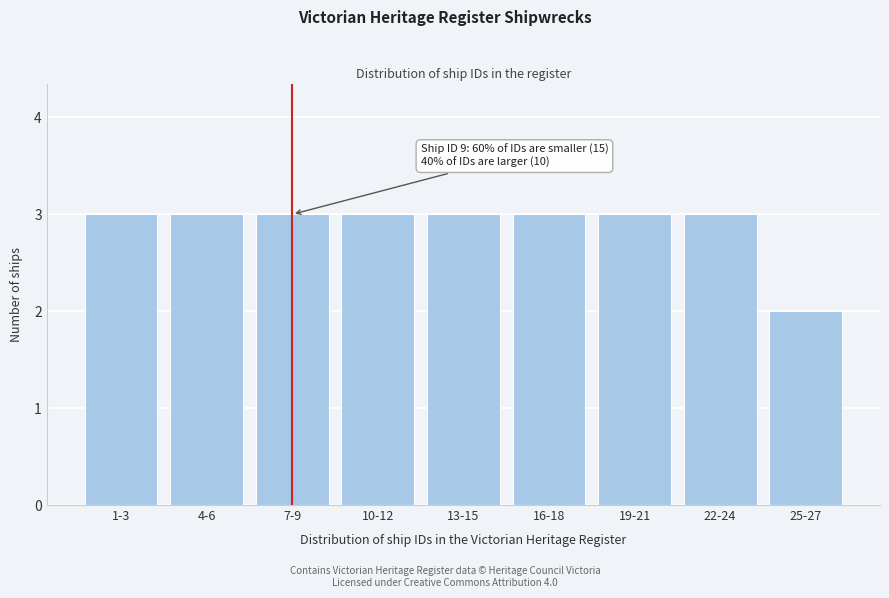

Reading left to right, what are all the values shown in this chart?

1-3=3	4-6=3	7-9=3	10-12=3	13-15=3	16-18=3	19-21=3	22-24=3	25-27=2